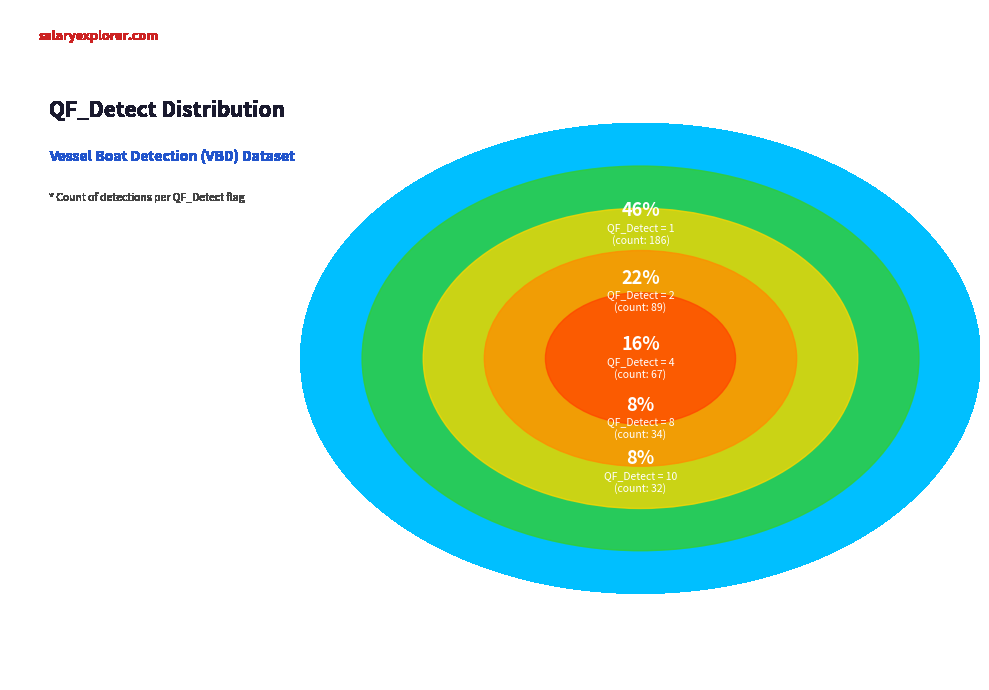

Do QF_10 and QF_1 together represent more than half of the pie?

Yes